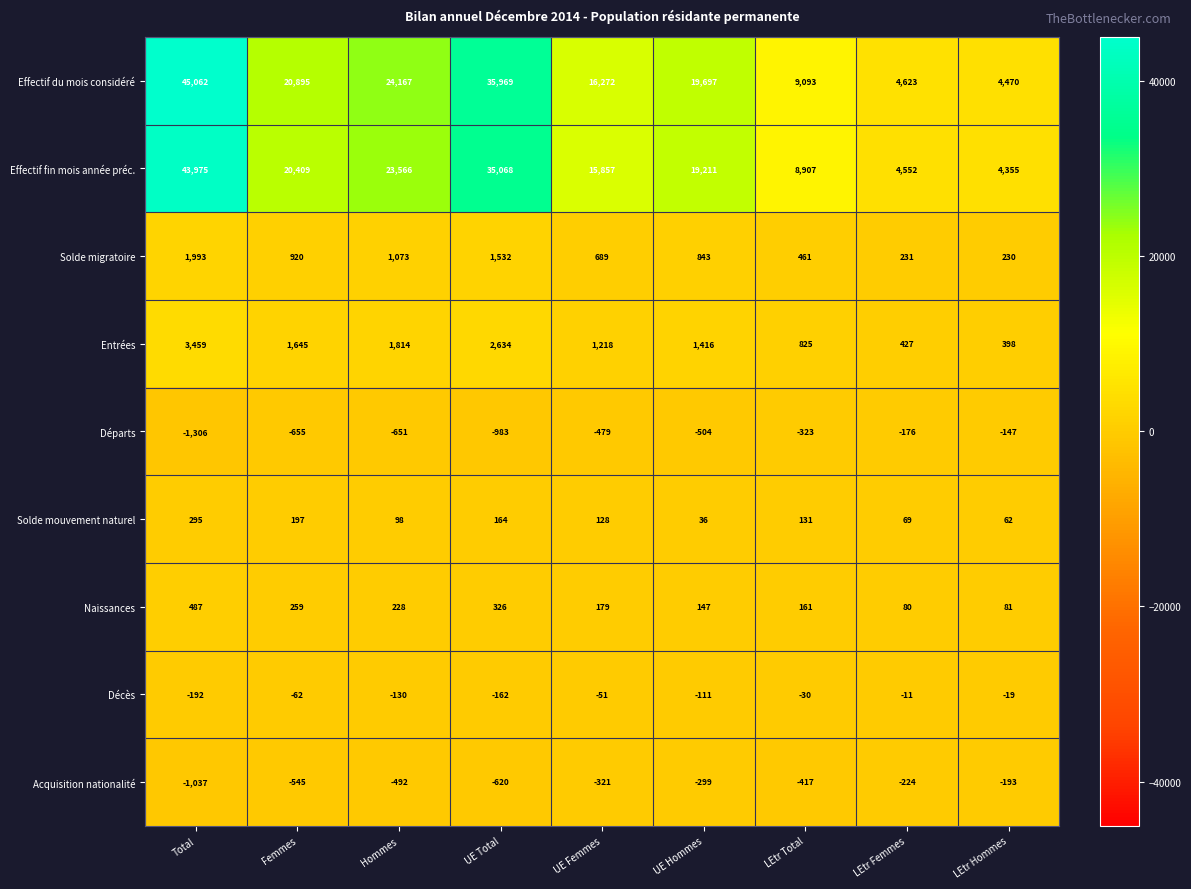

What is the minimum value shown in the chart?

-1306